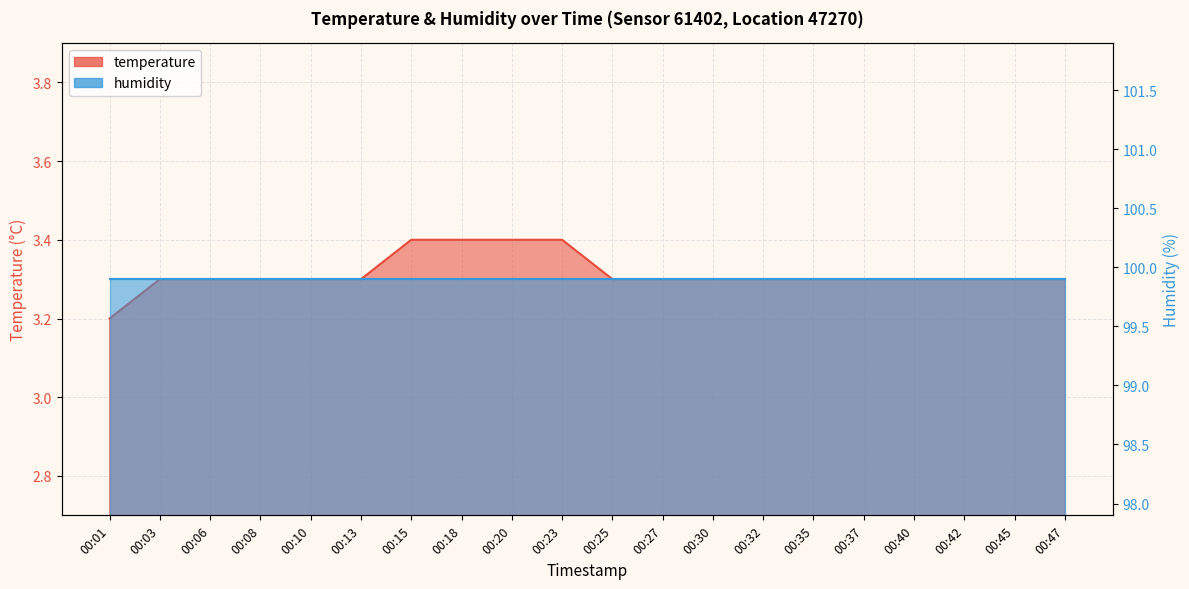

Reading left to right, transcribe all the data shown in this chart.

3.2	3.3	3.3	3.3	3.3	3.3	3.4	3.4	3.4	3.4	3.3	3.3	3.3	3.3	3.3	3.3	3.3	3.3	3.3	3.3